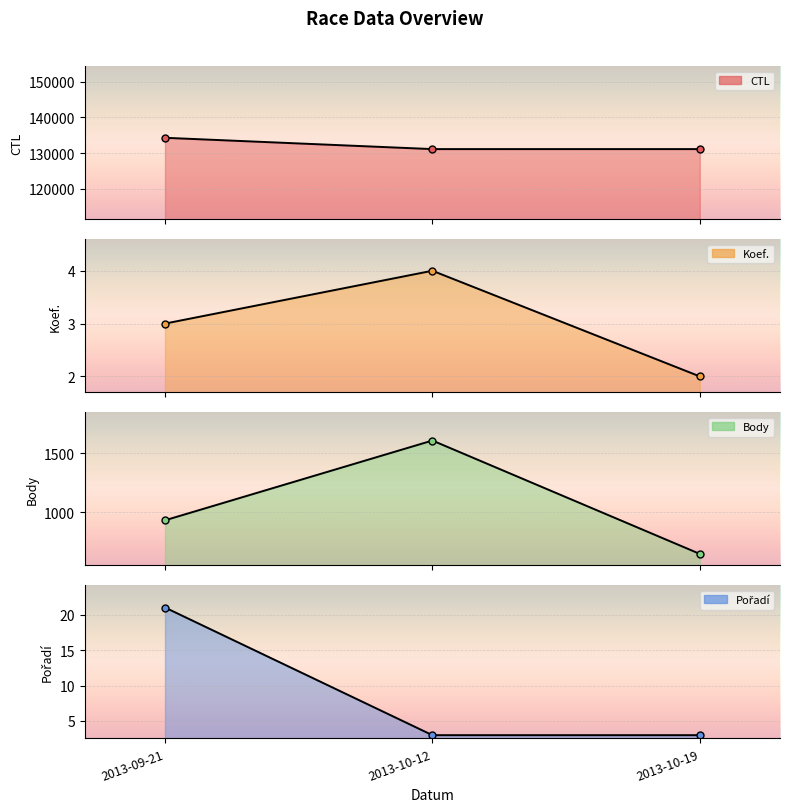

At which label does Pořadí reach its peak?

2013-09-21